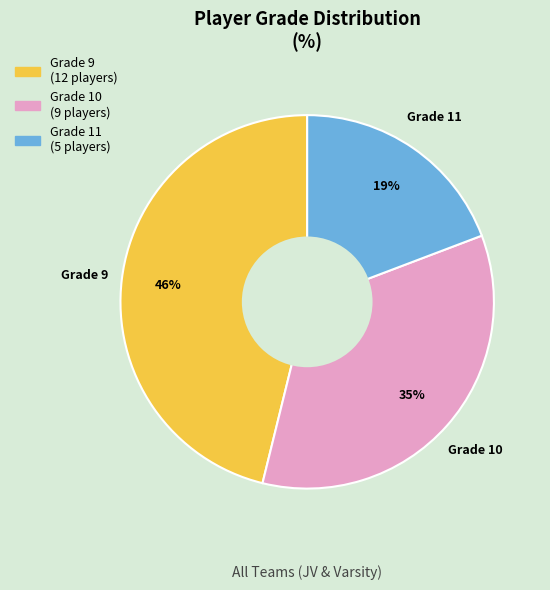

Is there a majority slice in this chart?

No